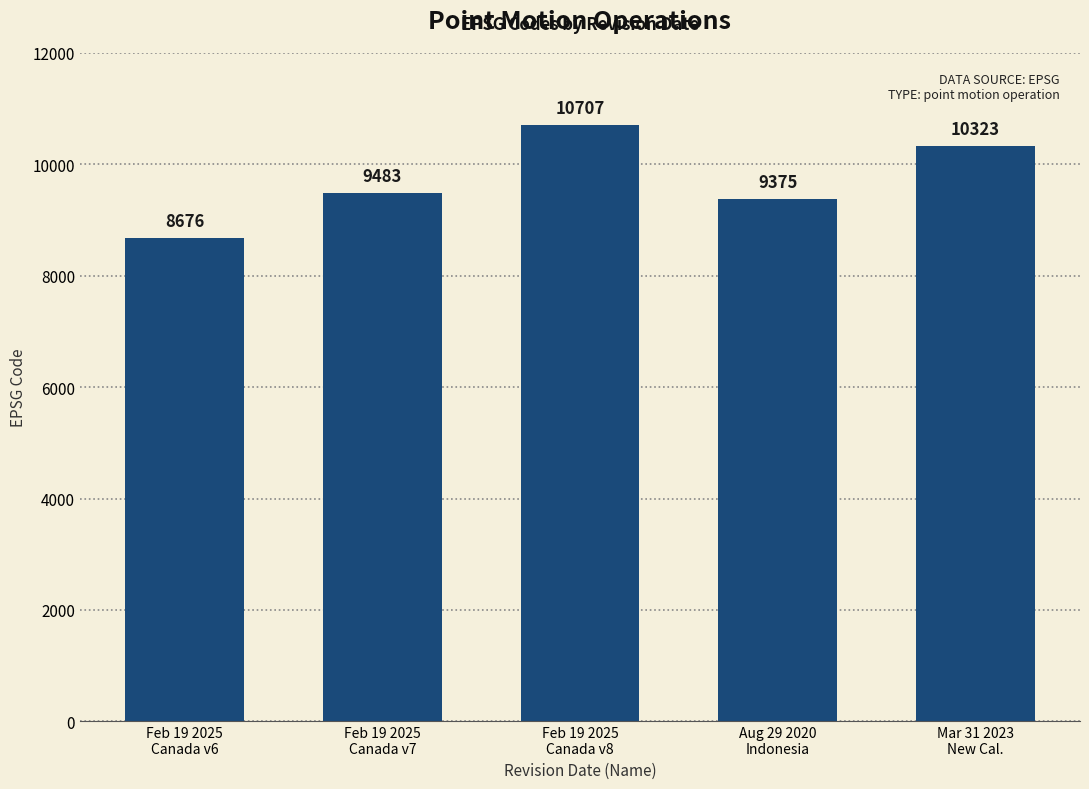

What is the label of the 4th bar from the right?

Feb 19 2025
Canada v7